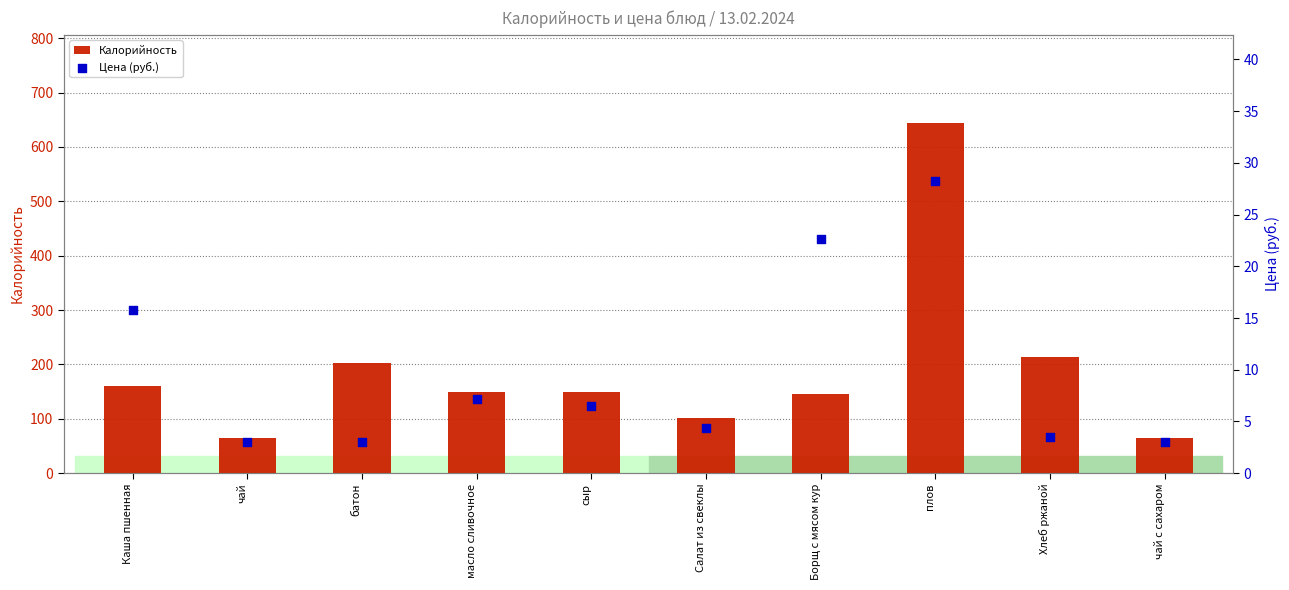

What is the total value across all series at плов?

673.2